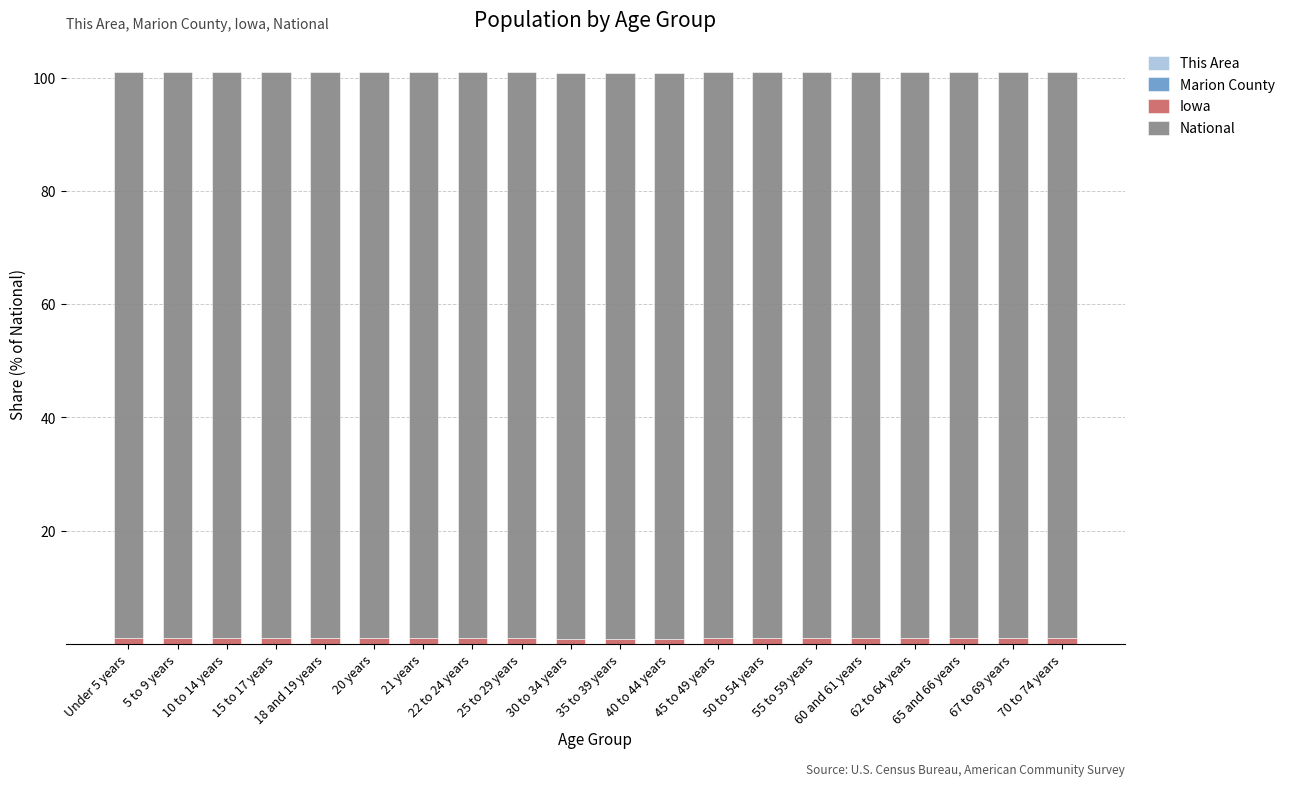

What is the total value across all series at Under 5 years?

101.0